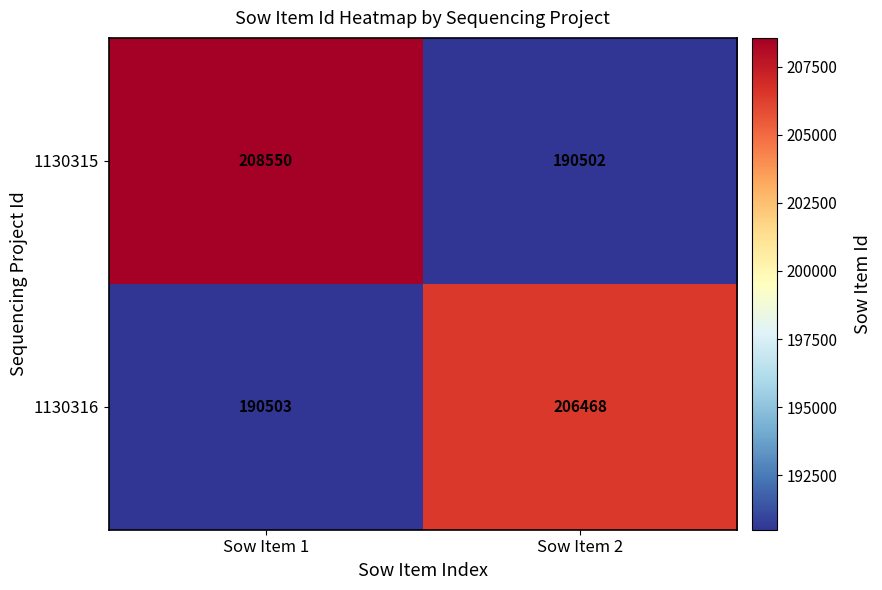

True or false: 1130316 has a value of 46224 at Sow Item 2.

False